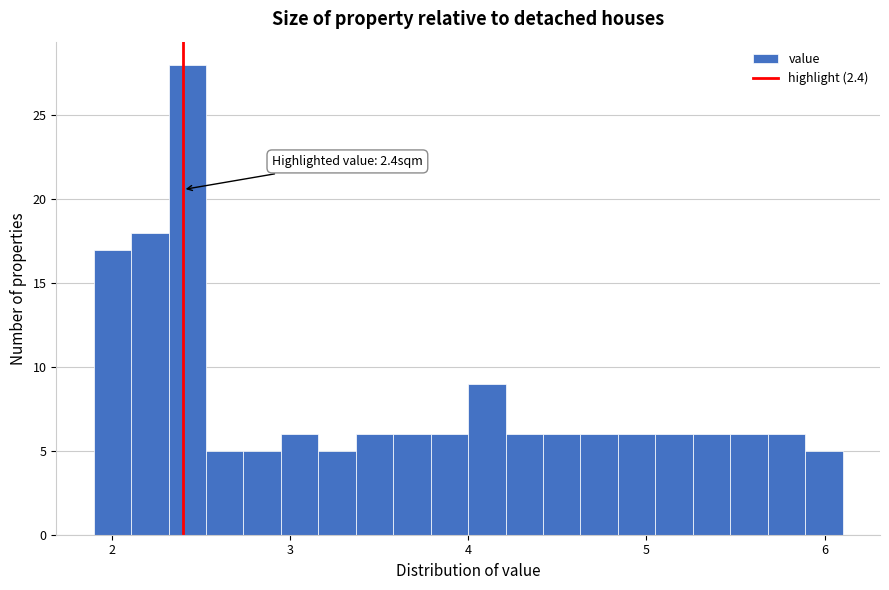

Around what value on the x-axis is the tallest bar? Give the approximate position of its centre, as read against the axis.

2.4